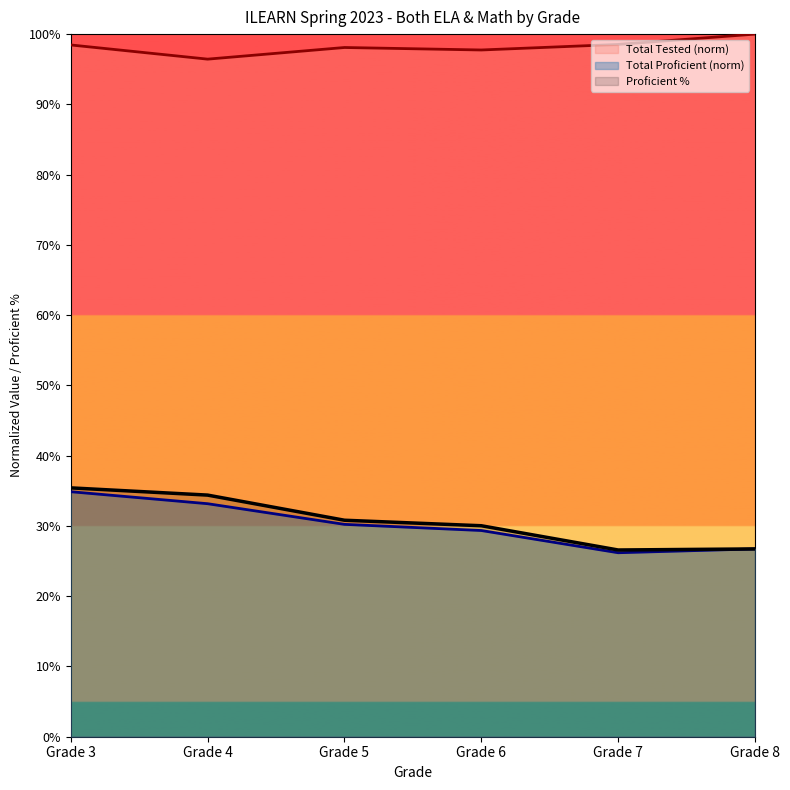

Is it true that Proficient % equals 0.1 at Grade 8?

False